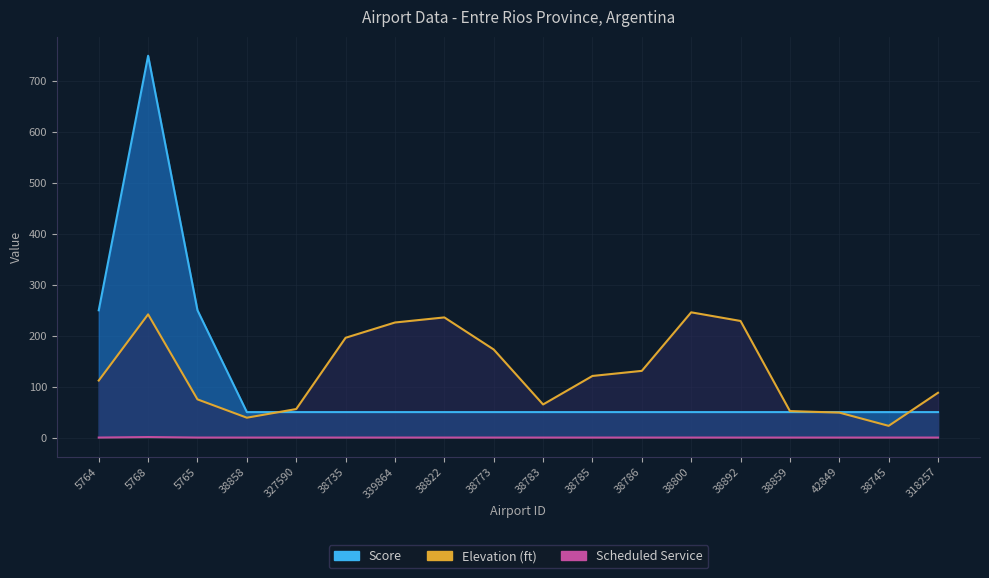

What is the label of the 3rd point from the right?

42849